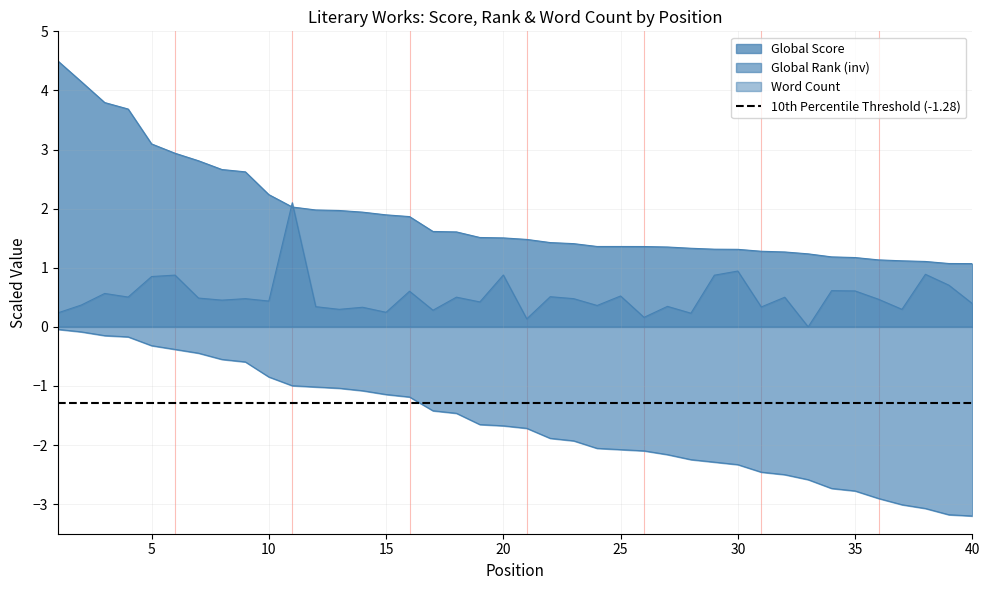

True or false: Global Rank and Word Count cross at least once.

False